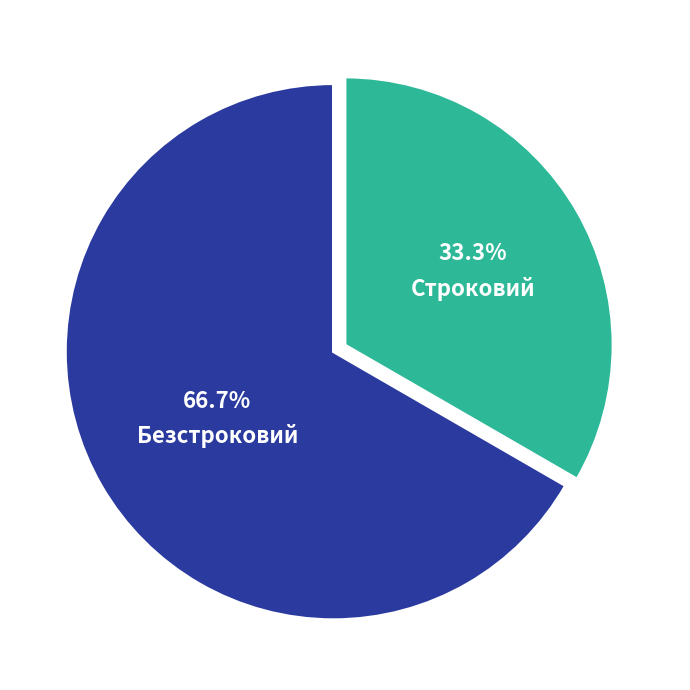

What percentage do Безстроковий and Строковий together represent?

100.0%